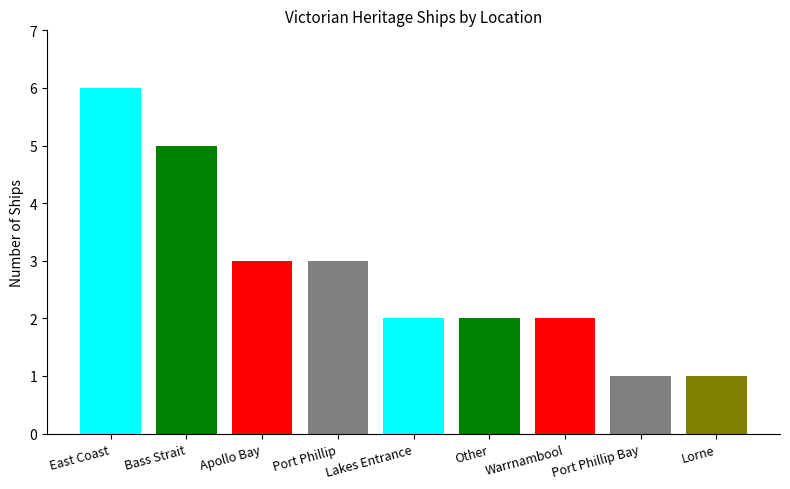

Is it true that the value at Port Phillip Bay is 2?

False